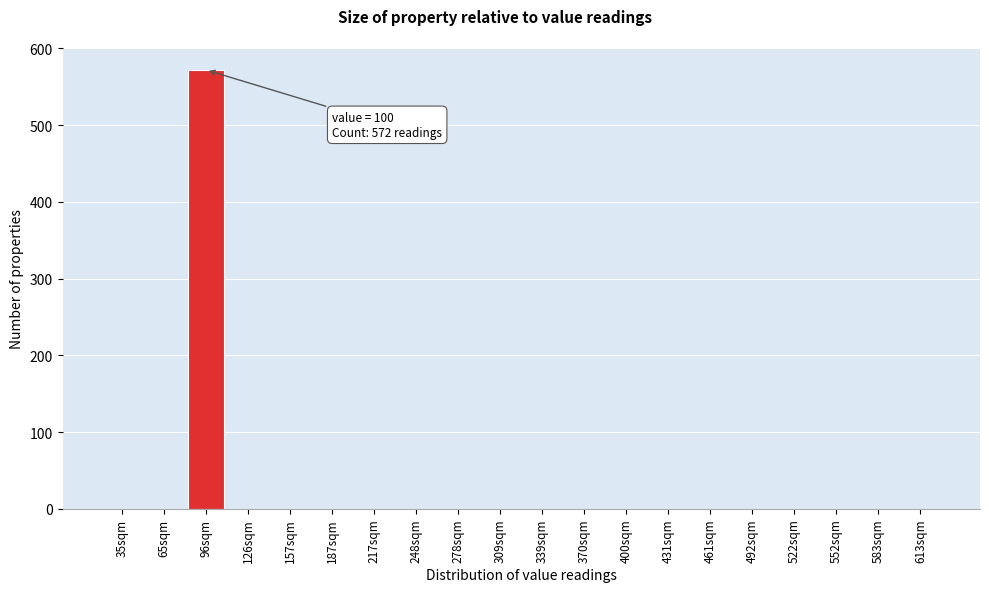

Reading left to right, transcribe all the data shown in this chart.

35sqm=0	65sqm=0	96sqm=572	126sqm=0	157sqm=0	187sqm=0	217sqm=0	248sqm=0	278sqm=0	309sqm=0	339sqm=0	370sqm=0	400sqm=0	431sqm=0	461sqm=0	492sqm=0	522sqm=0	552sqm=0	583sqm=0	613sqm=0